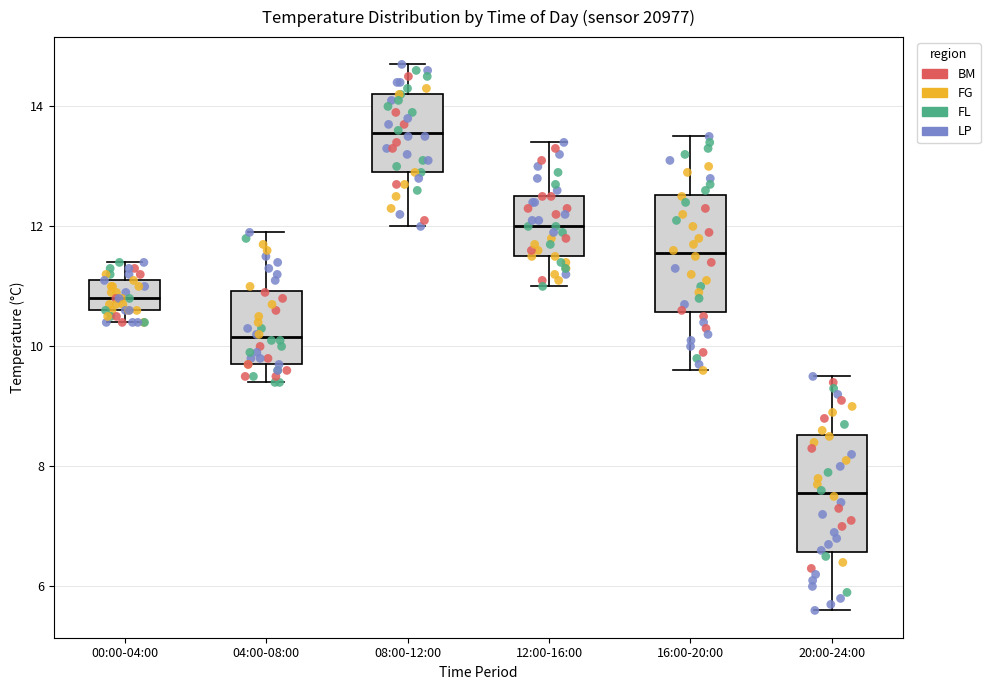

Reading left to right, transcribe this box plot: for each box, give where its median line is, the range the box spans, and where its two whiskers end, as read against the y-axis. The values are not printed on the chart, so give them approximately, as read against the axis.

00:00-04:00: median 10.8, box 10.6 to 11.2, whiskers 10.4 to 11.4
04:00-08:00: median 10.2, box 9.8 to 11.0, whiskers 9.4 to 12.0
08:00-12:00: median 13.6, box 13.0 to 14.2, whiskers 12.0 to 14.8
12:00-16:00: median 12.0, box 11.6 to 12.6, whiskers 11.0 to 13.4
16:00-20:00: median 11.6, box 10.6 to 12.6, whiskers 9.6 to 13.6
20:00-24:00: median 7.6, box 6.6 to 8.6, whiskers 5.6 to 9.6